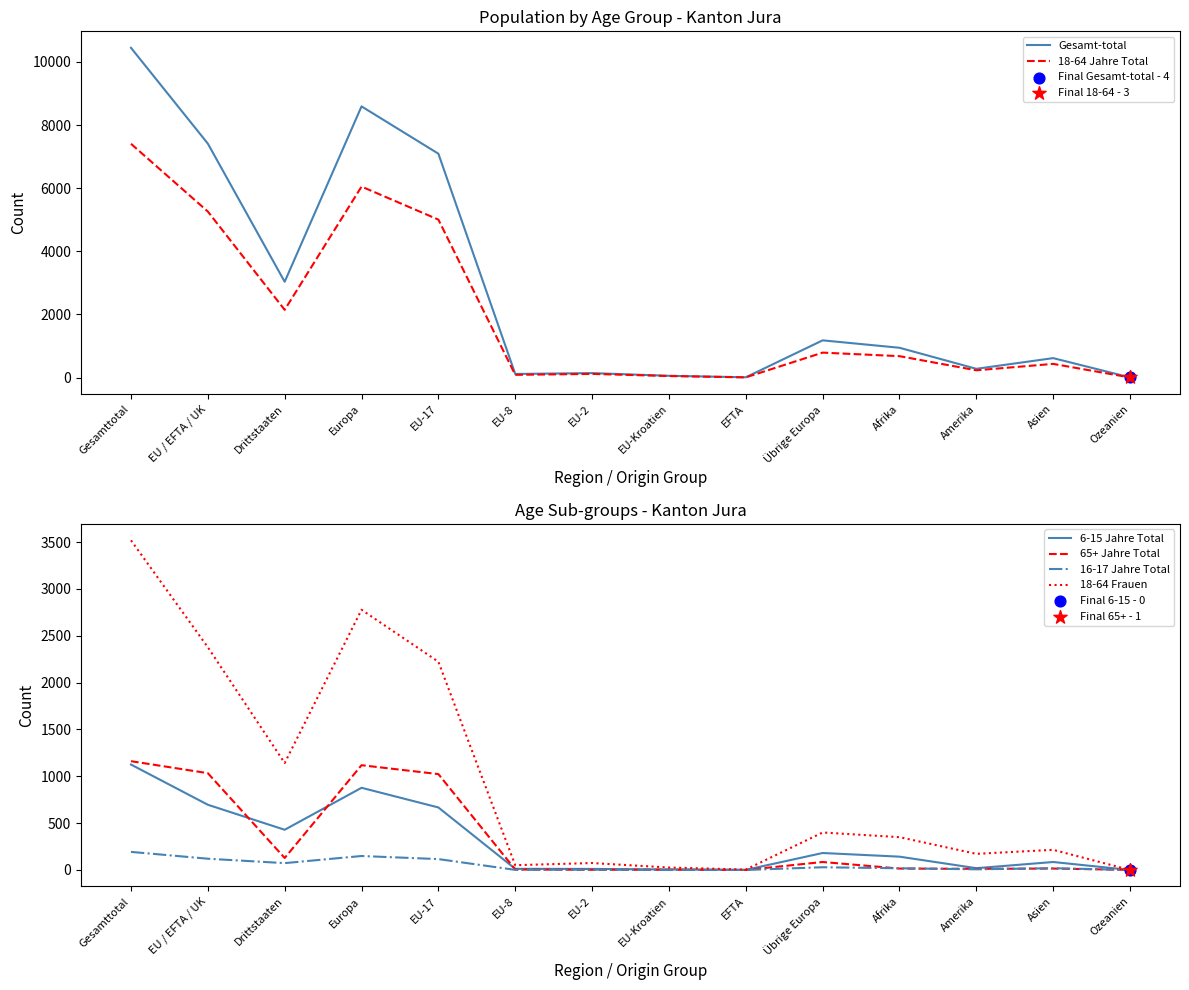

Is the value of 18-64 Frauen at EFTA greater than the value of 18-64 Jahre Total at EU-17?

No